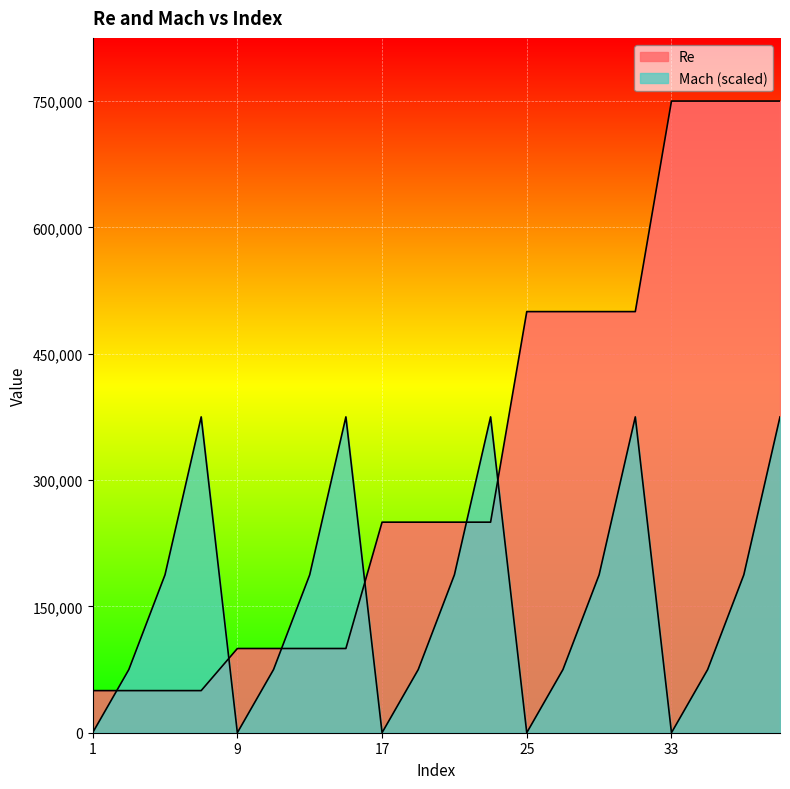

How many values in the Mach series exceed 187500?

5